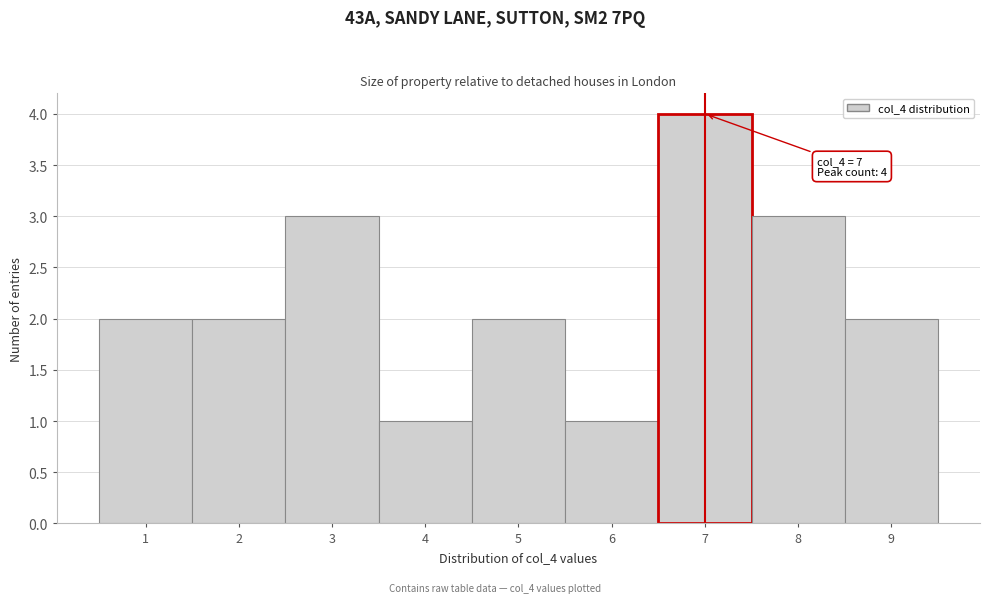

Over which range of the x-axis is the bar tallest?

6.5 to 7.5